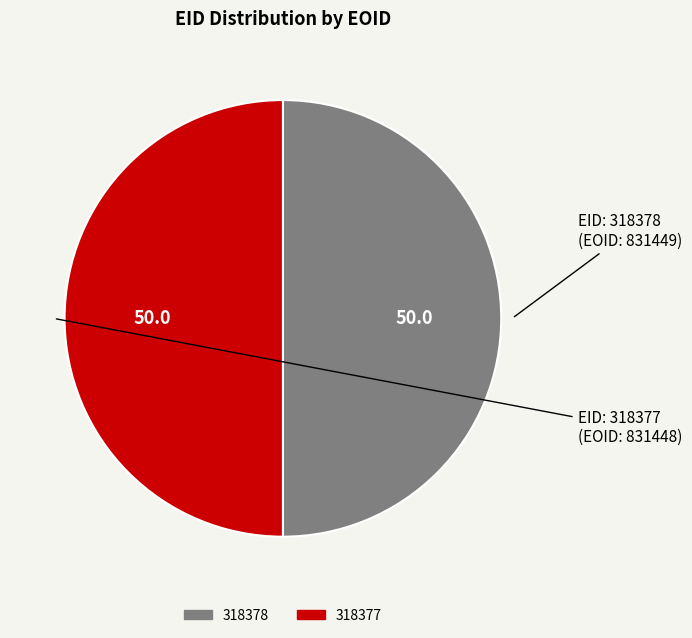

What is the ratio of the value at 318378 to the value at 318377?

1.0